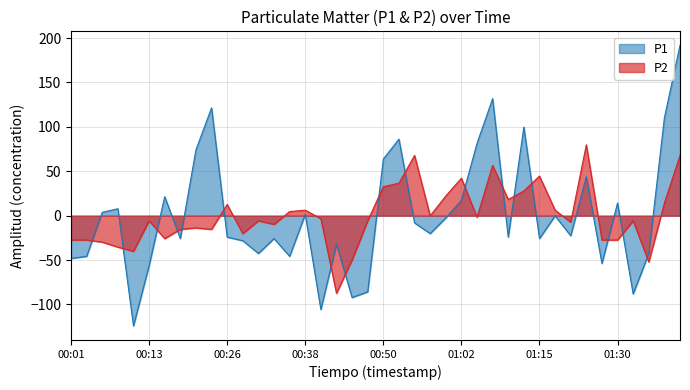

What are all the series names shown in the legend?

P1, P2